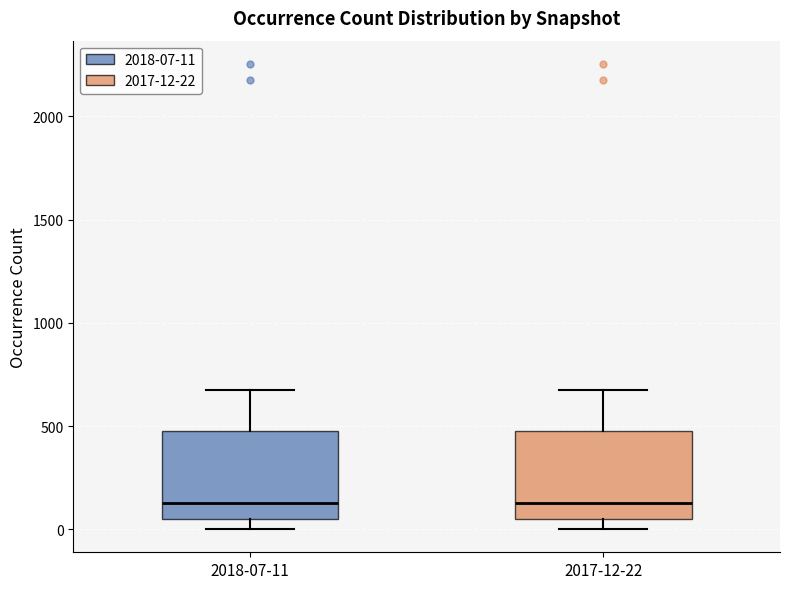

Where is the lower edge of the box for 2018-07-11 on the y-axis? The values are not printed on the chart, so give them approximately, as read against the axis.

50